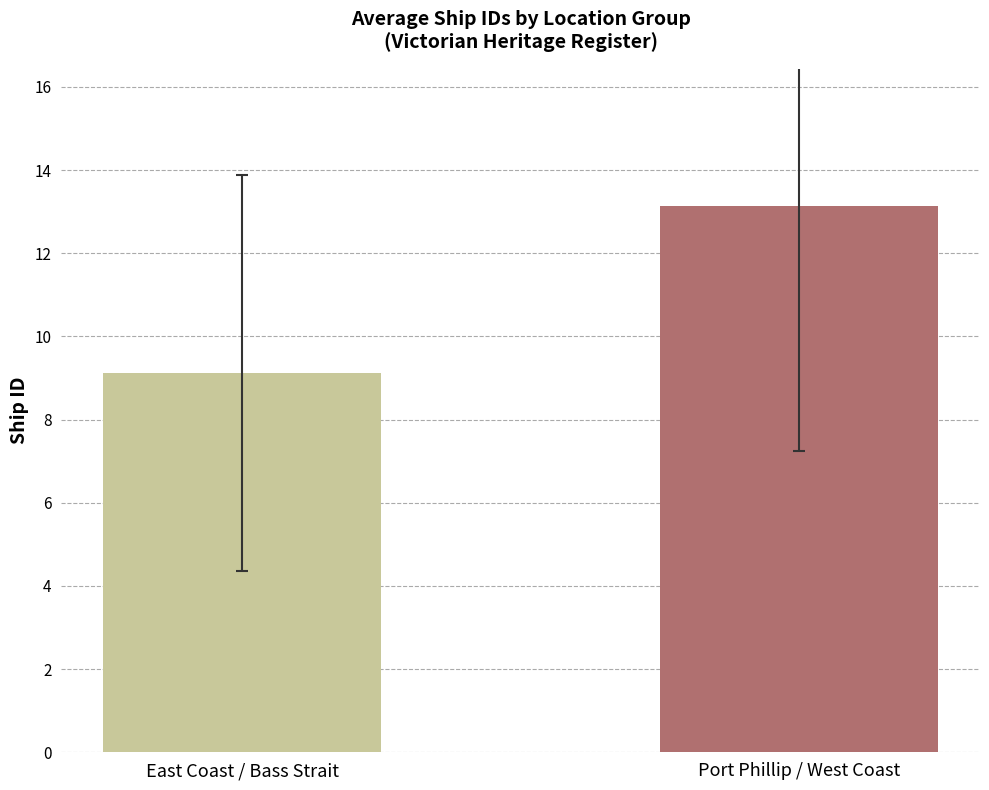

Rank the categories by value from highest to lowest.

Port Phillip / West Coast, East Coast / Bass Strait